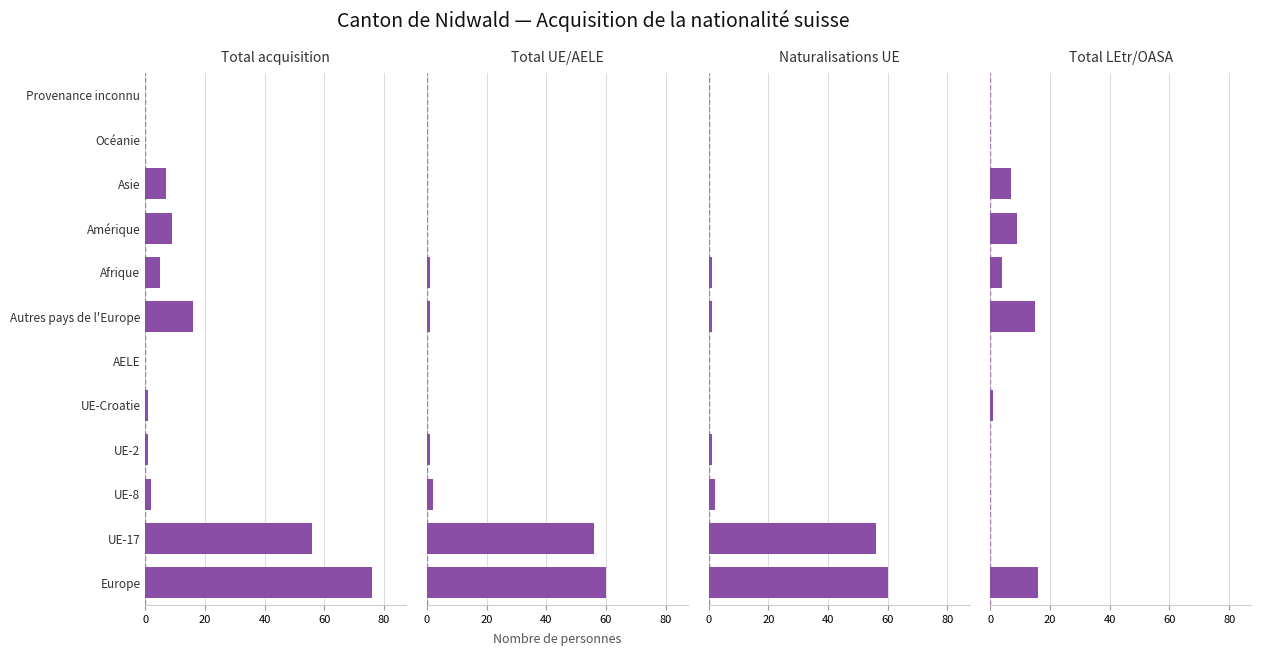

The value of Total acquisition at 7 is 5. True or false?

True